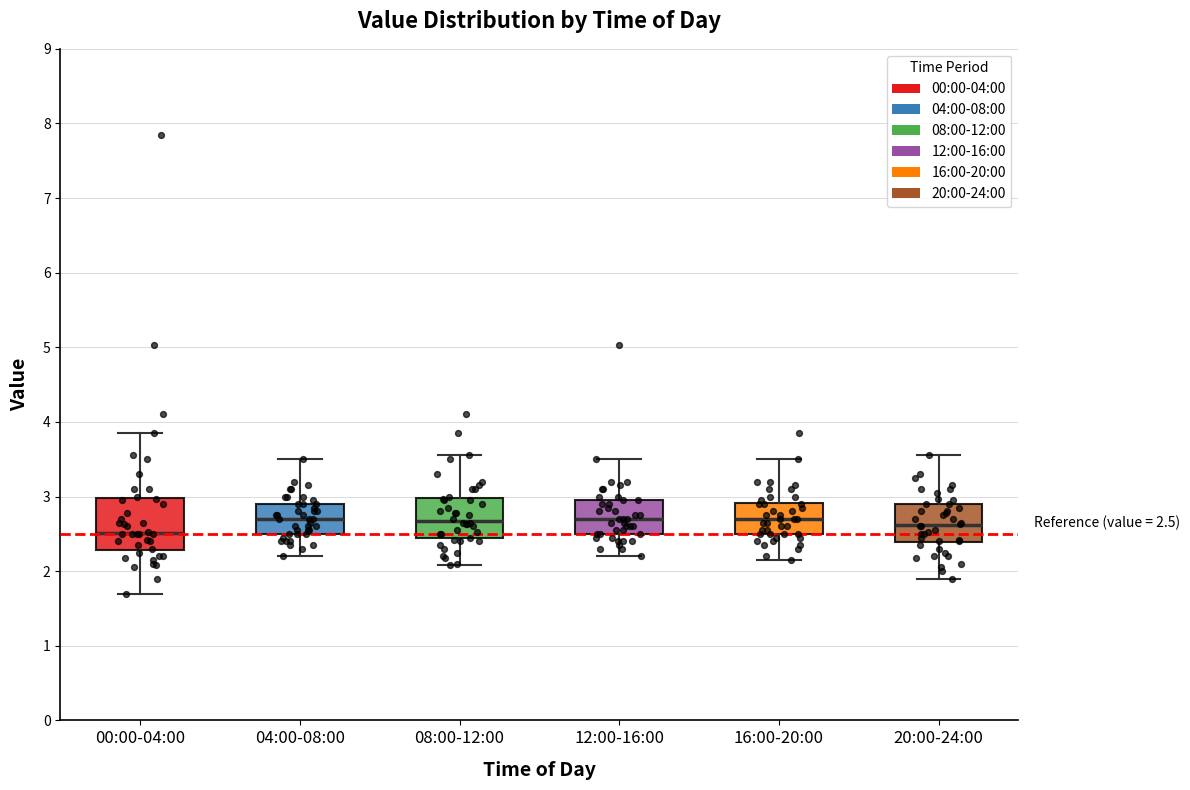

Comparing the boxes themselves (not the whiskers), which one is the tallest?

00:00-04:00